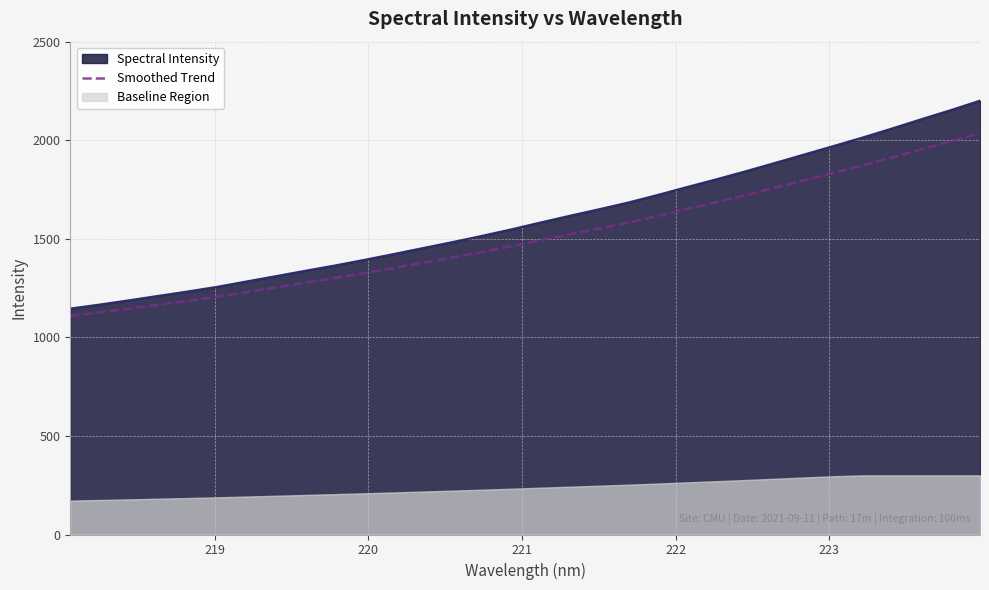

True or false: the data has more than 2 interior local peaks.

False